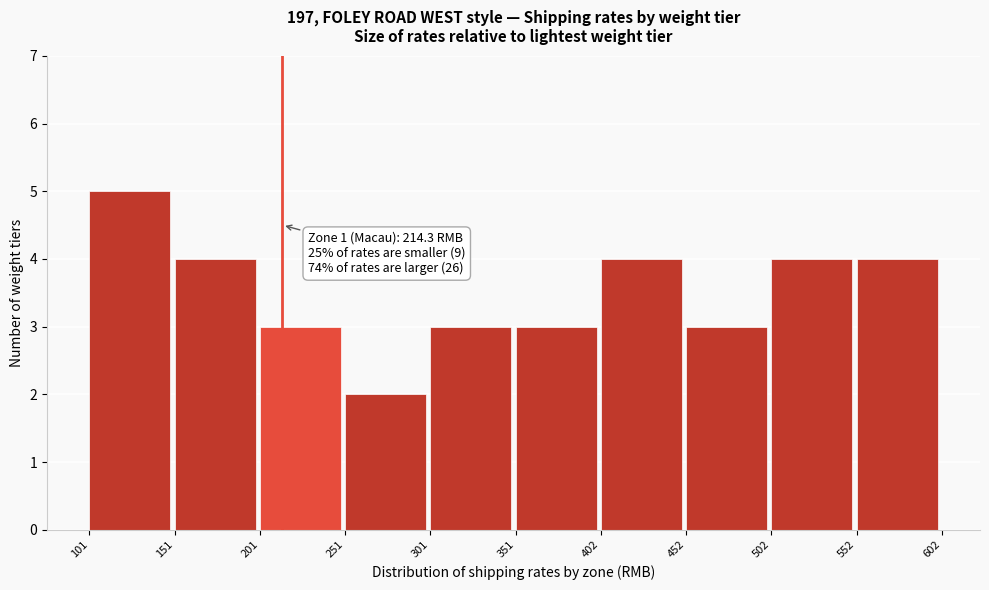

Over which range of the x-axis is the bar tallest?

101 to 151